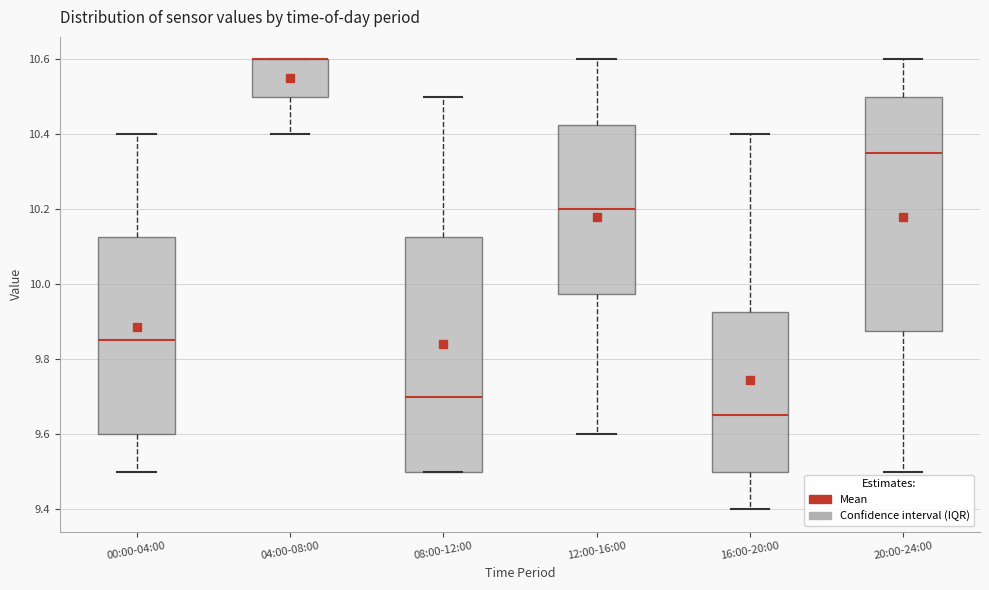

Where is the lower edge of the box for 12:00-16:00 on the y-axis? The values are not printed on the chart, so give them approximately, as read against the axis.

9.98